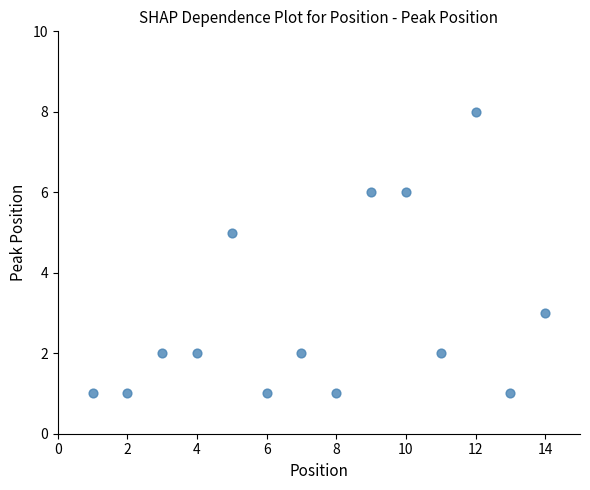

What is the range of Y values (max minus min)?

7